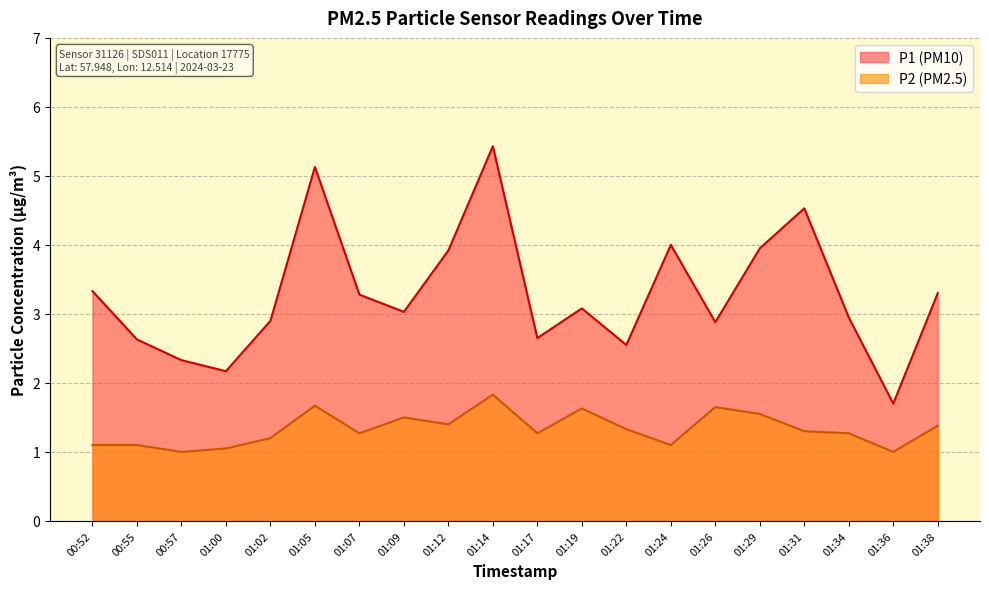

Rank the categories by P2 value from lowest to highest.

00:57, 01:36, 01:00, 00:52, 00:55, 01:24, 01:02, 01:07, 01:17, 01:34, 01:31, 01:22, 01:38, 01:12, 01:09, 01:29, 01:19, 01:26, 01:05, 01:14